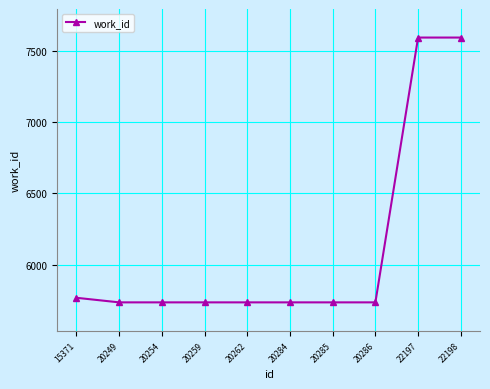

What is the sum of all values?

61102